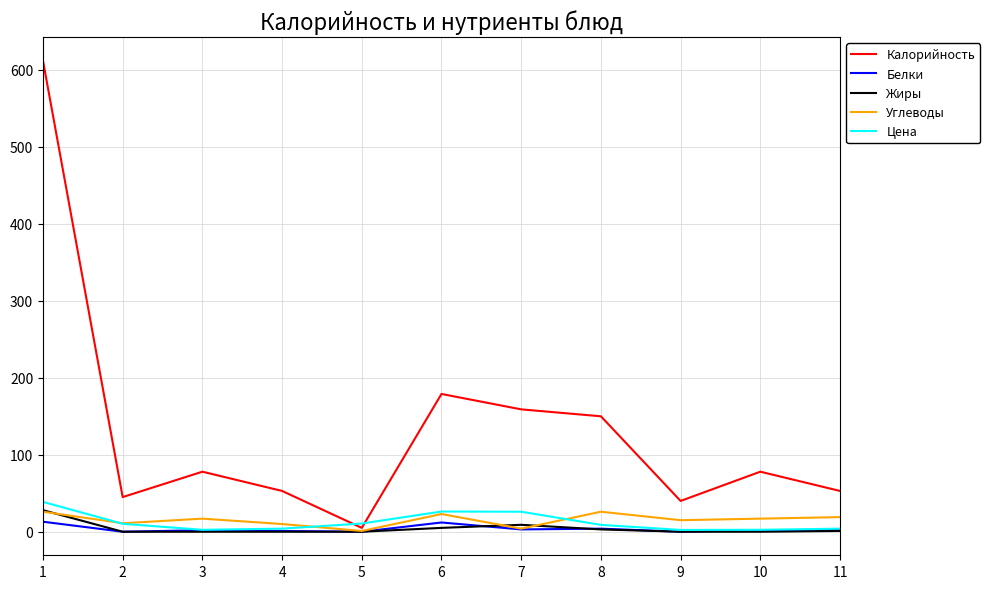

Which series has the largest range (max minus min)?

Калорийность